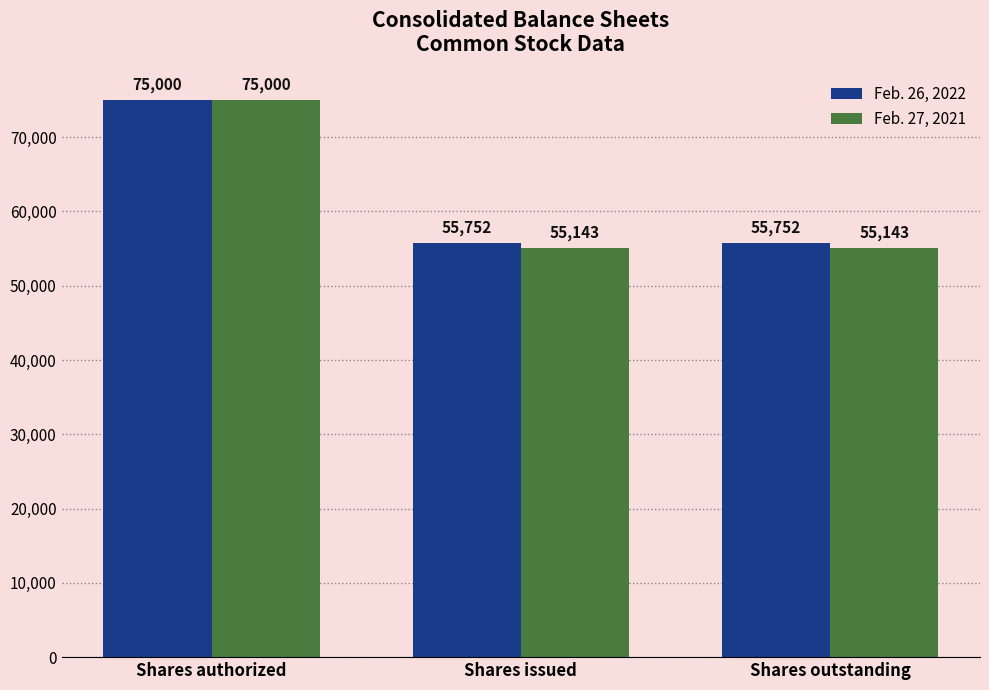

What is the label of the 3rd bar from the left?

Shares outstanding